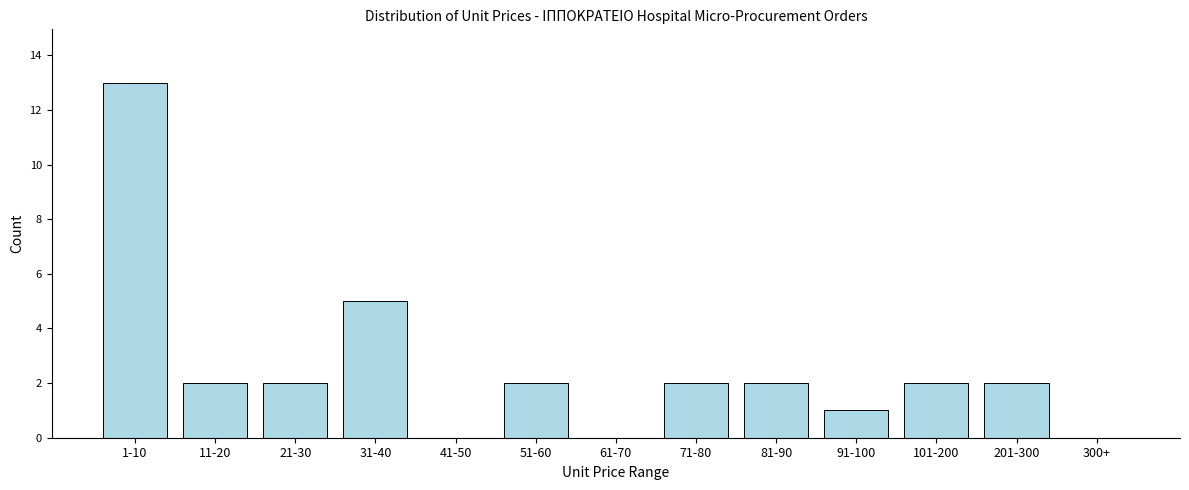

Reading left to right, list all the values displayed in this chart.

1-10=13	11-20=2	21-30=2	31-40=5	41-50=0	51-60=2	61-70=0	71-80=2	81-90=2	91-100=1	101-200=2	201-300=2	300+=0